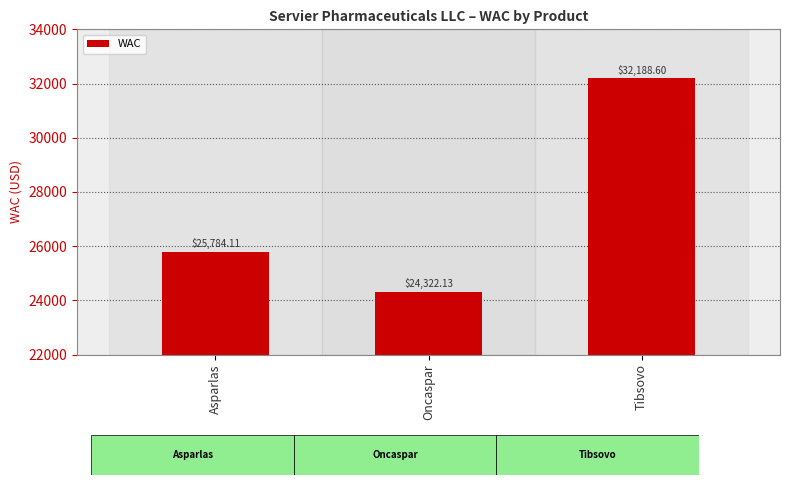

Where does the data first go above 25784?

Asparlas